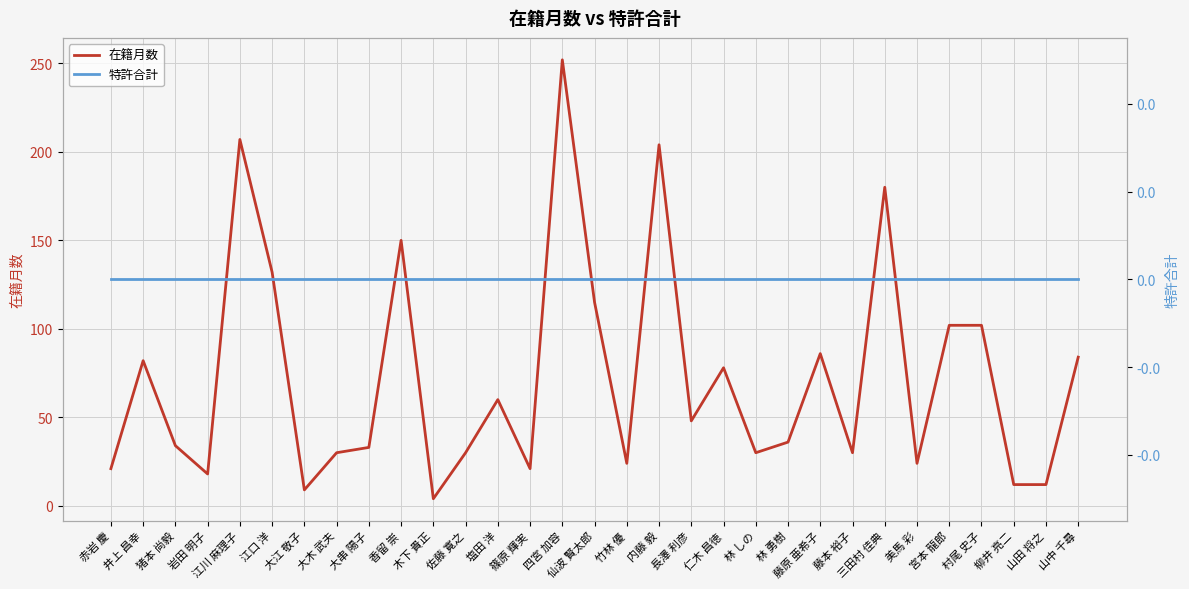

What is the value of the 在籍月数 point at the 15th from the left?

252